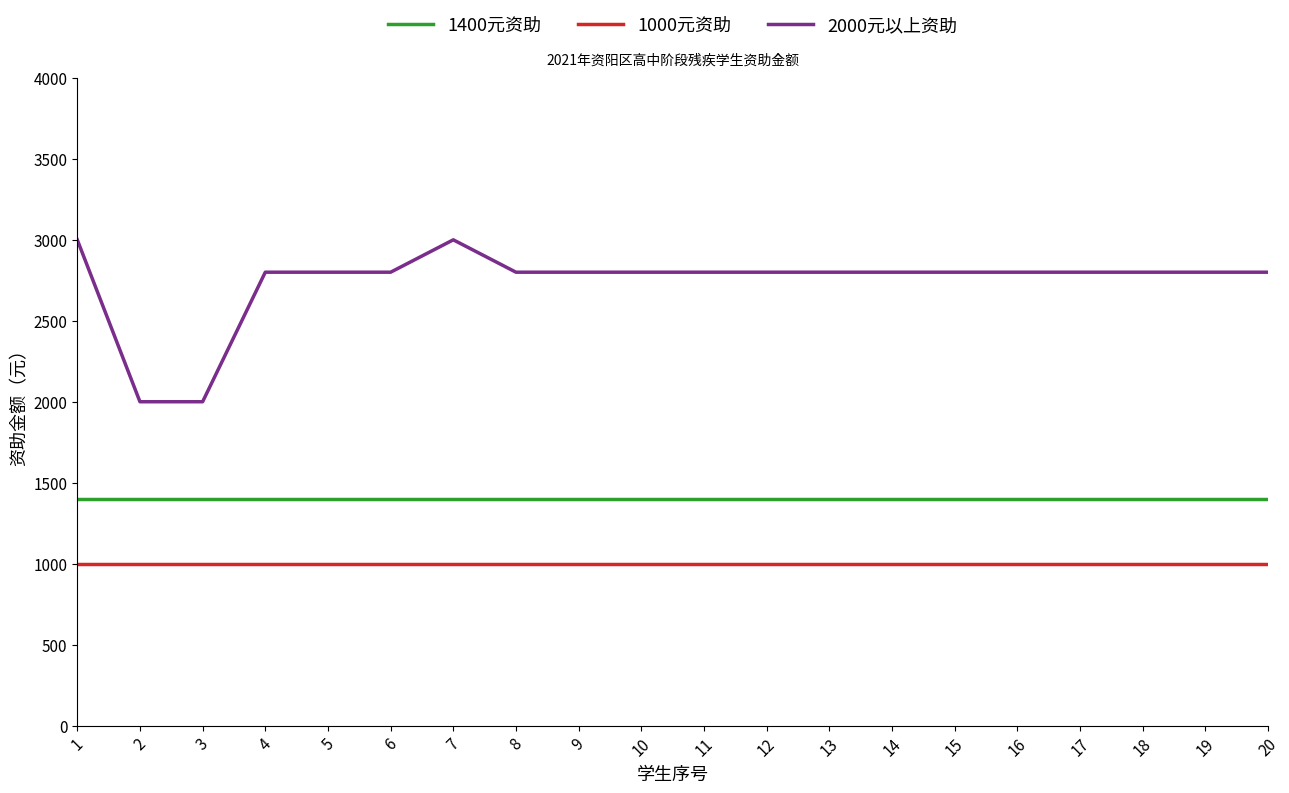

Count the number of data series in this chart.

3